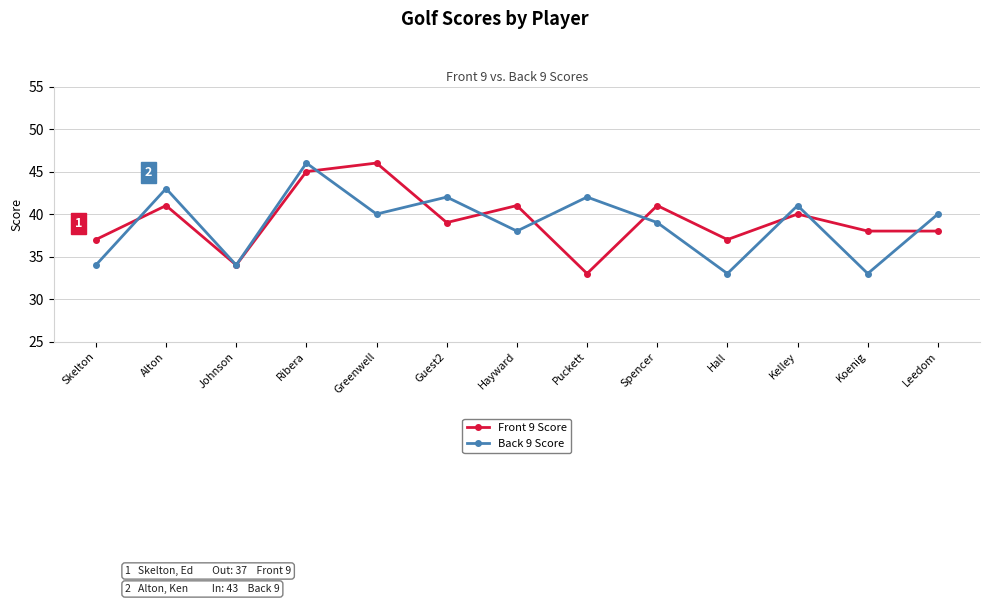

What is the sum of all Back 9 Score values?

505